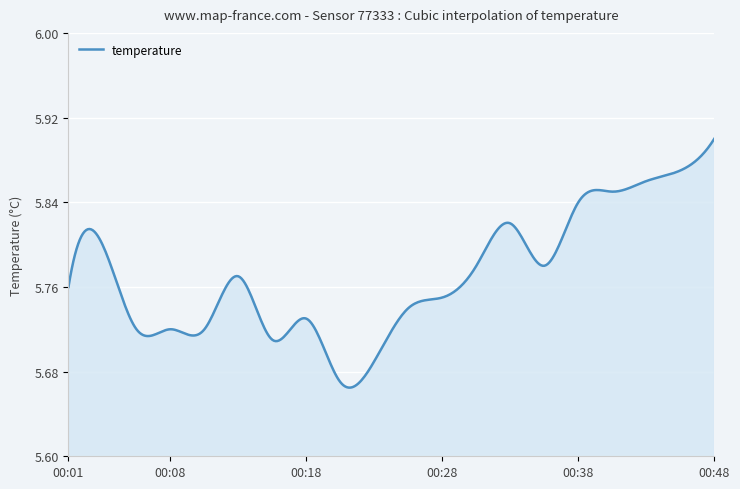

What is the greatest value displayed?

5.9